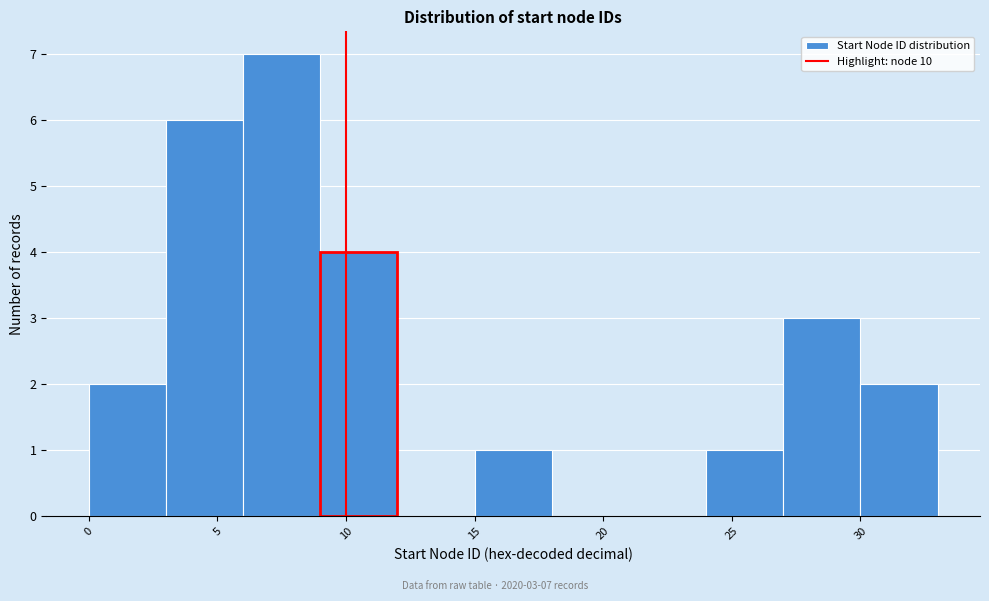

Which range on the x-axis has the tallest bar?

6 to 9